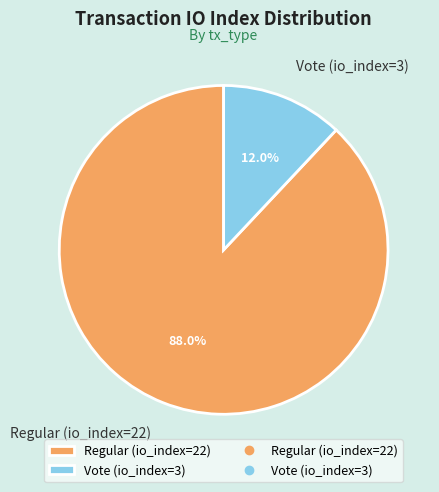

What is the total percentage of Regular (io_index=22) and Vote (io_index=3)?

100.0%